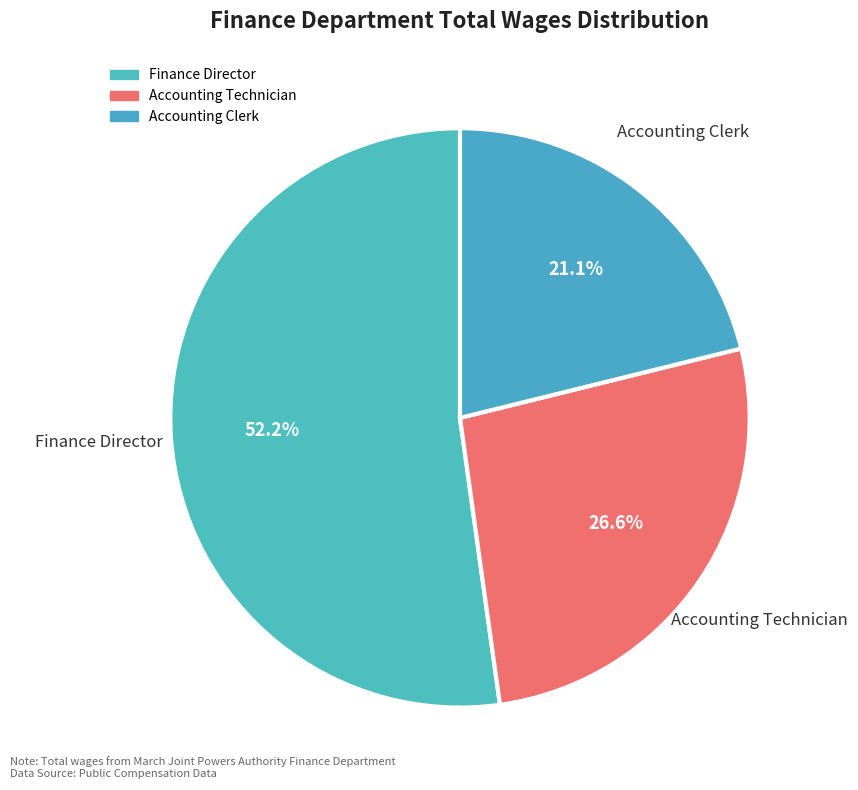

True or false: Accounting Clerk accounts for 32% of the total.

False